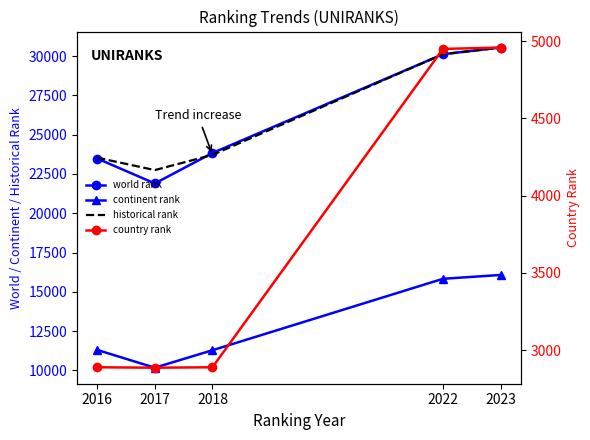

What is the value of the country rank point at the 5th from the left?

4959.0